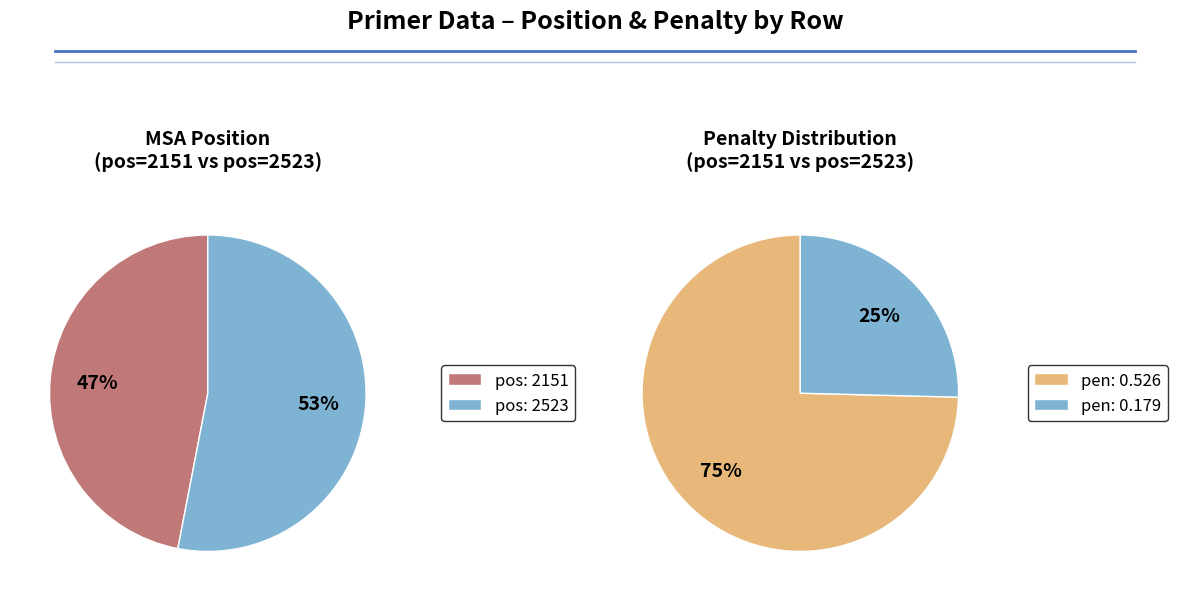

The 2151 slice represents 47% of the pie. True or false?

True